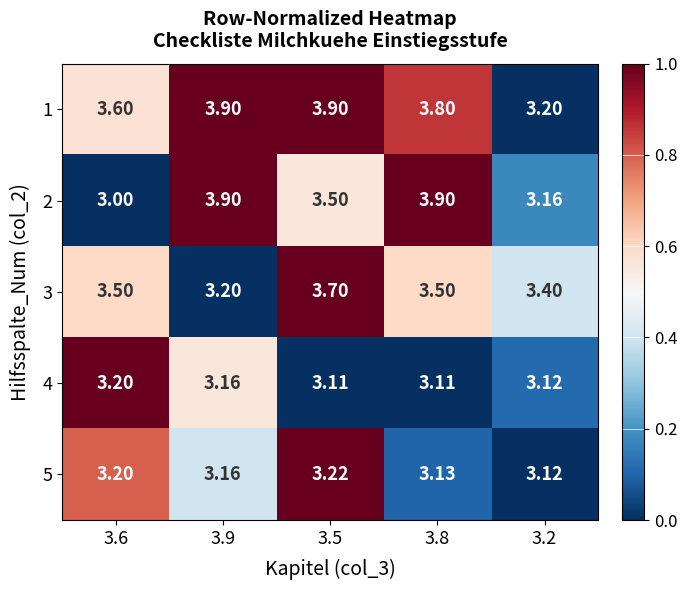

At which category is the sum across all series the highest?

3.8